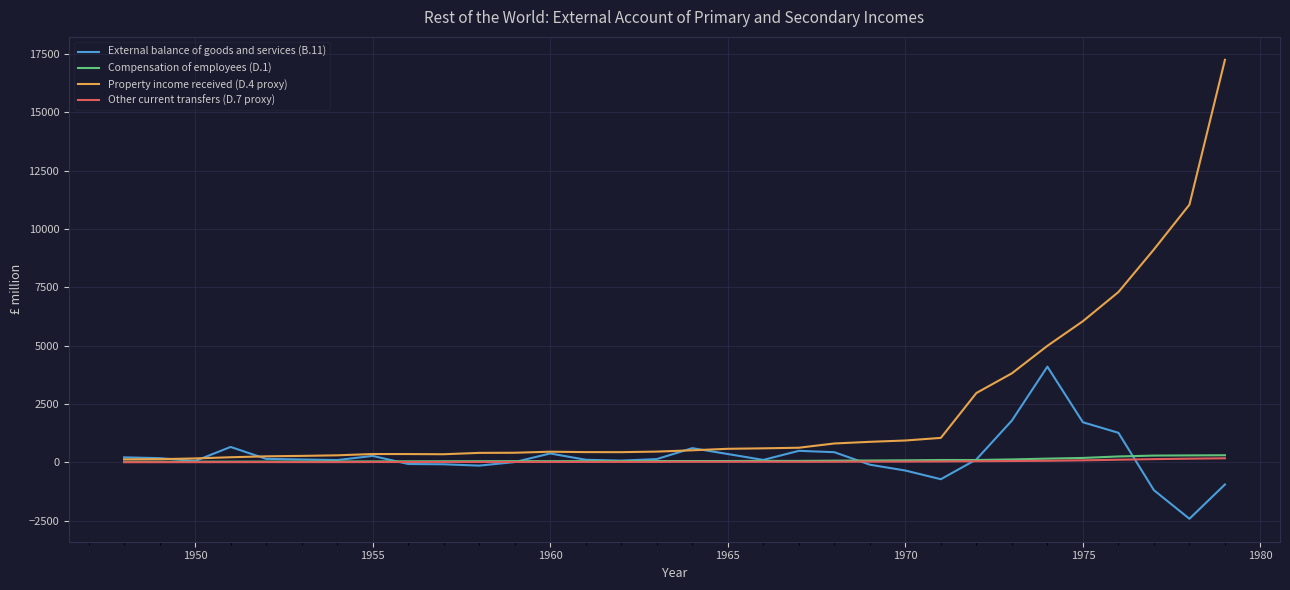

Which series has the widest spread of values?

Property income received (D.4 proxy)